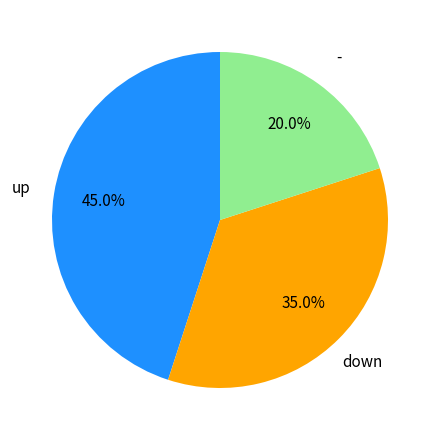

Does any single category account for the majority?

No